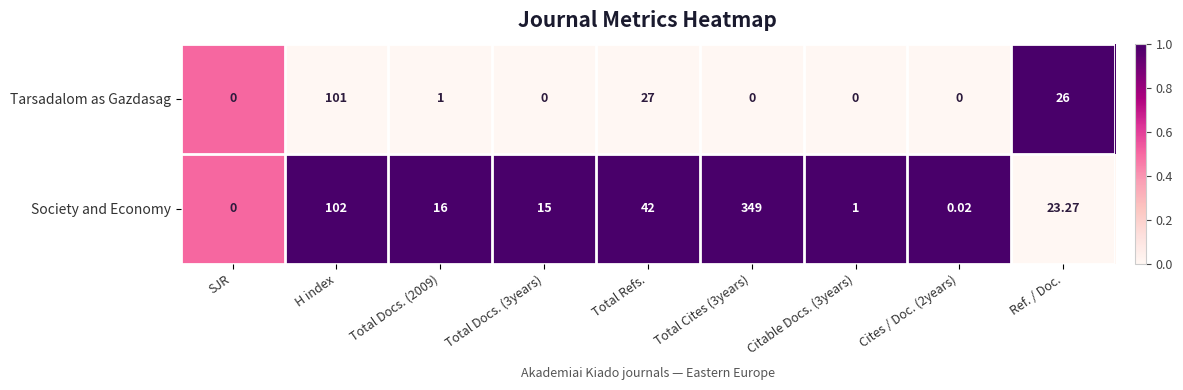

Rank the series by their maximum value, from lowest to highest.

Tarsadalom as Gazdasag, Society and Economy